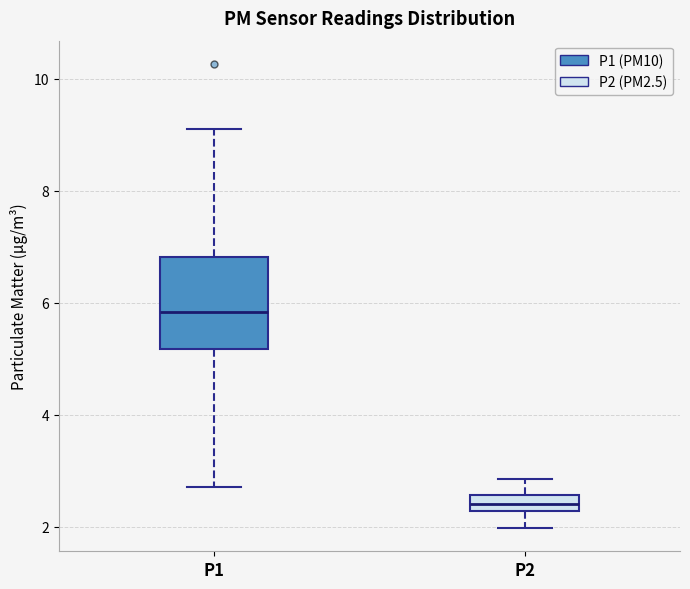

Which box is the tallest, from its lower edge to its upper edge?

P1